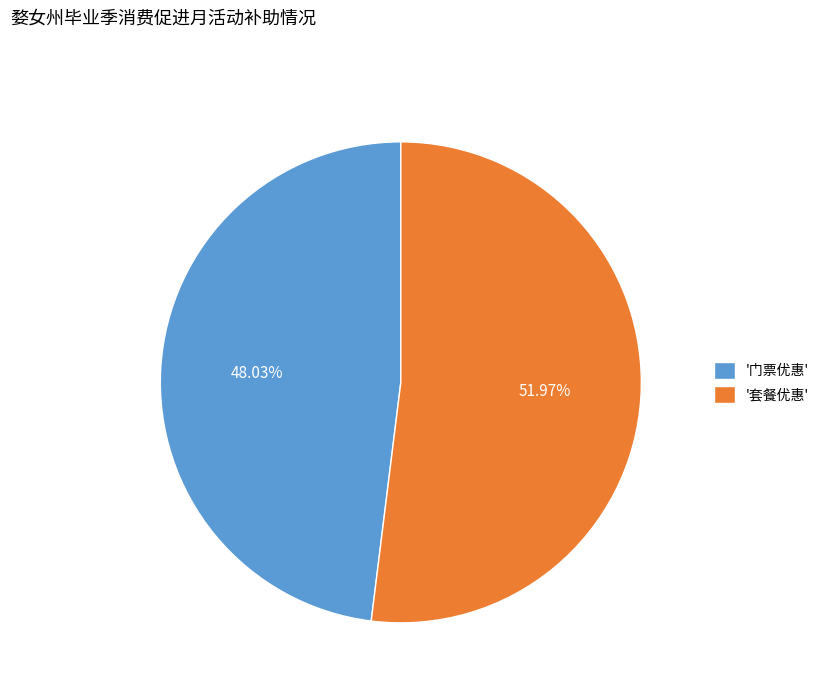

What is the largest slice in the pie chart?

'套餐优惠'